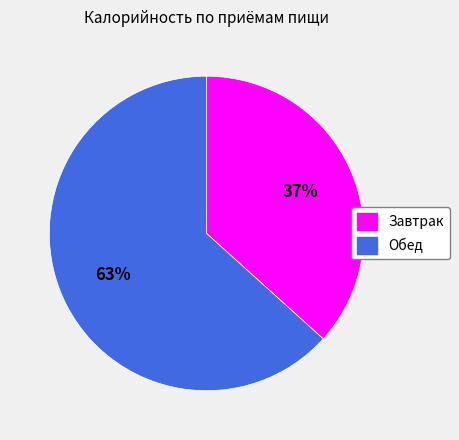

To the nearest percent, what is the average slice percentage?

50%